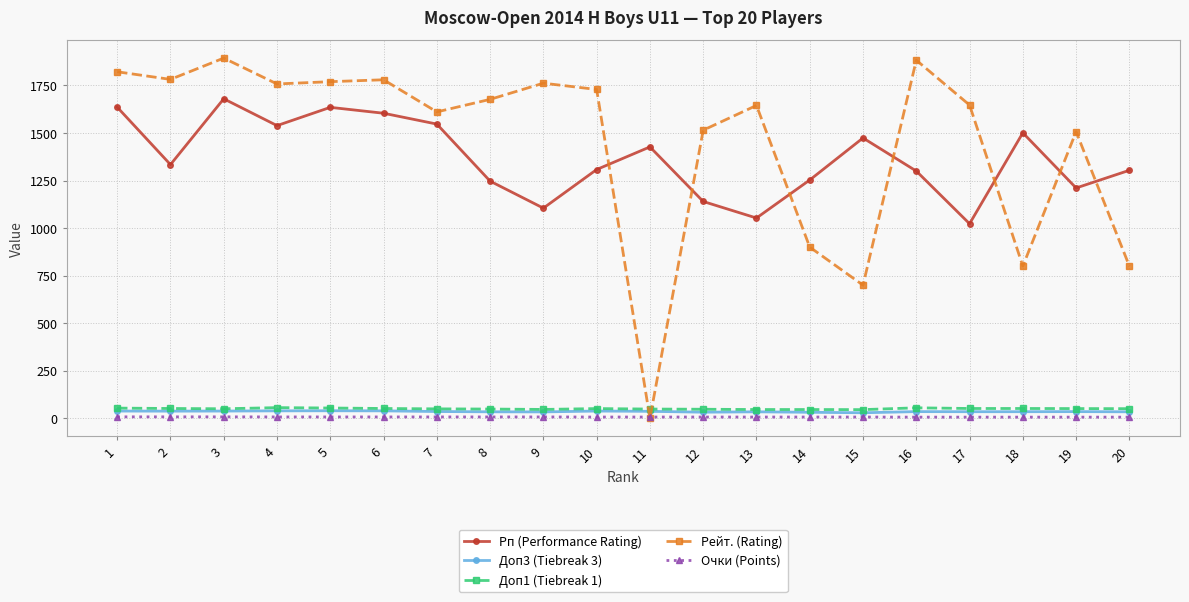

What is the sum of the Рейт. (Rating) values at 5 and 16?

3653.0